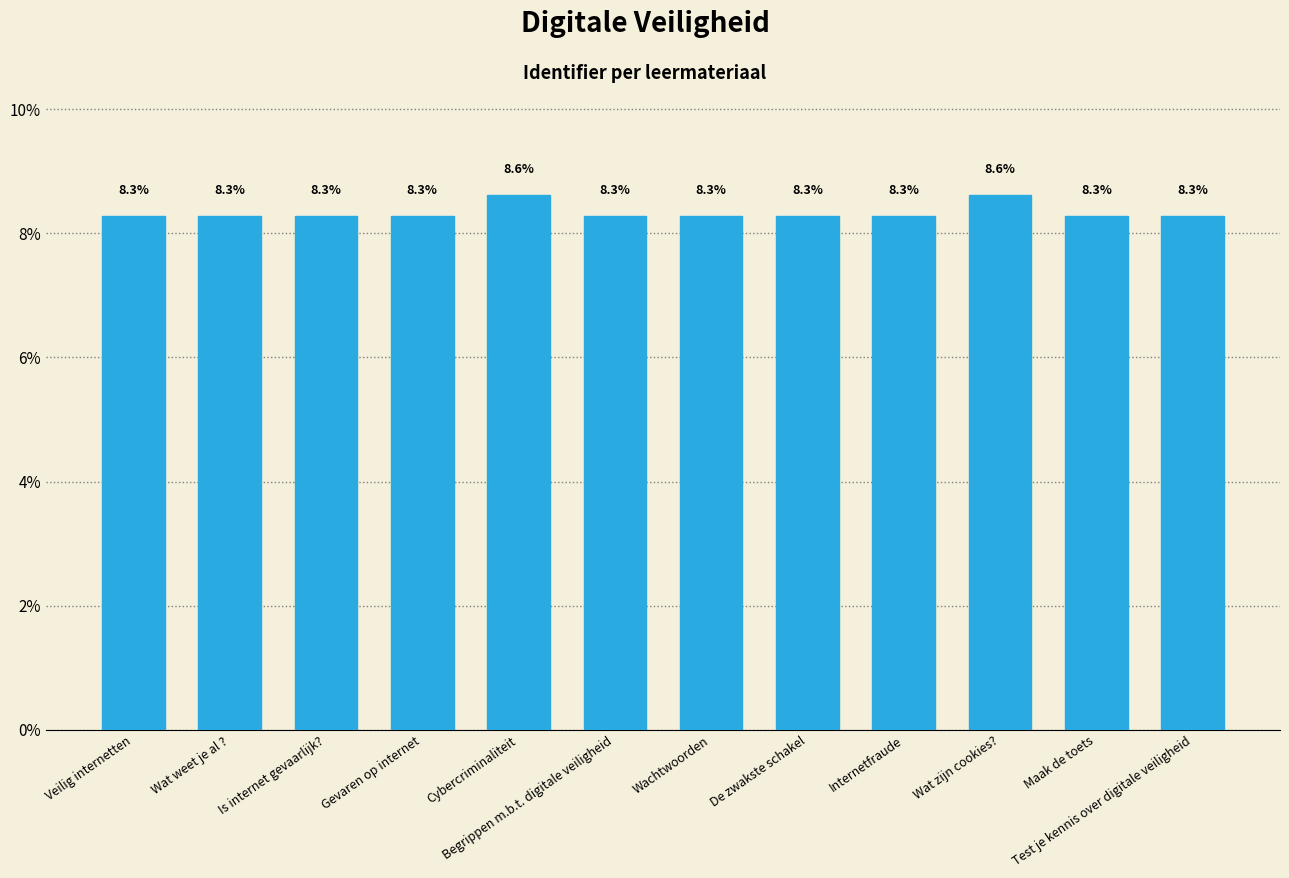

What is the label of the 10th bar from the left?

Wat zijn cookies?